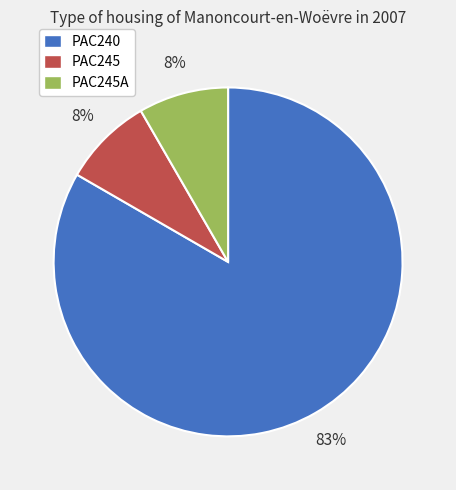

Is there any slice that represents more than half of the pie?

Yes